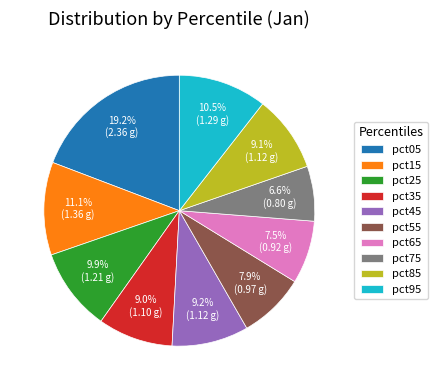

Which has a higher value, pct45 or pct15?

pct15